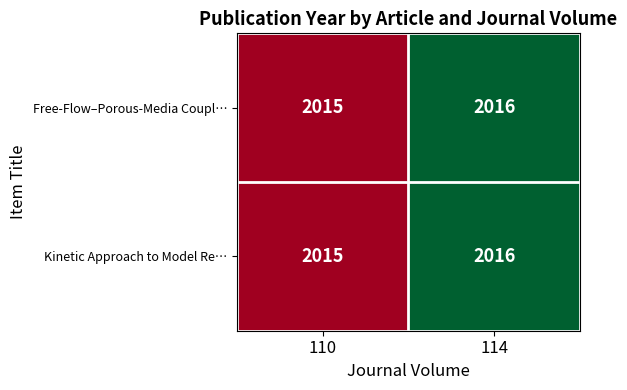

Reading left to right, transcribe all the data shown in this chart.

Free-Flow–Porous-Media Coupl…: 2015	2016
Kinetic Approach to Model Re…: 2015	2016